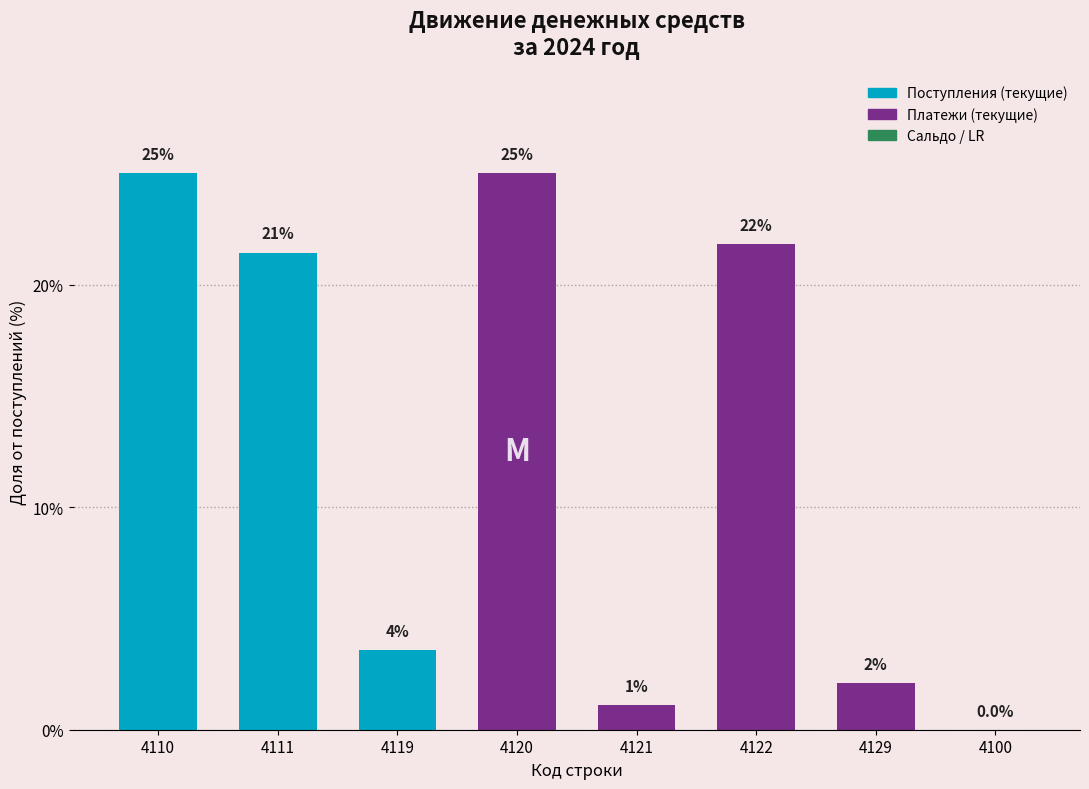

Are the bars horizontal?

No